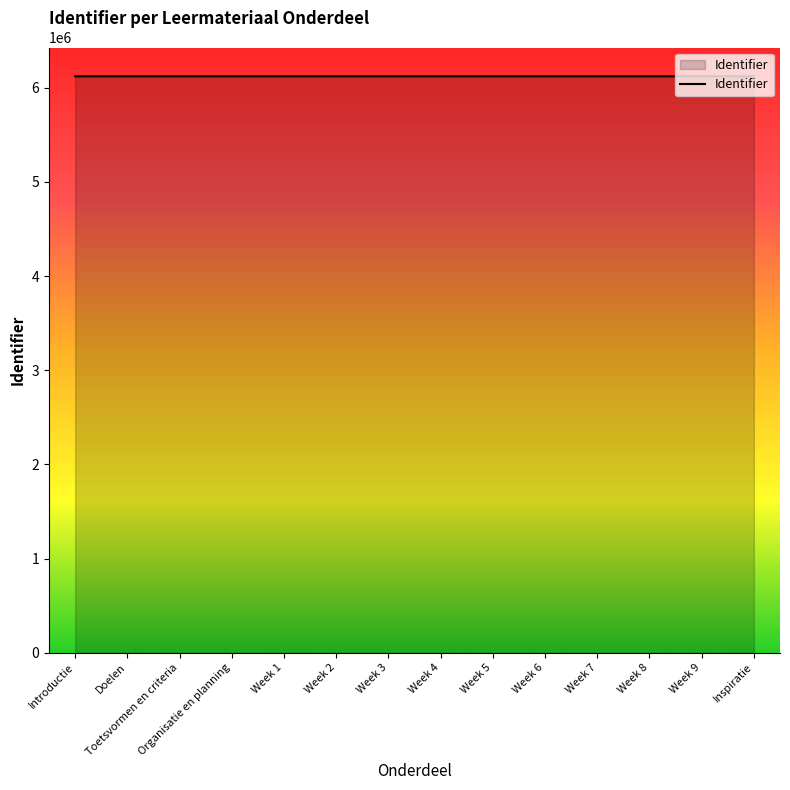

What is the greatest value displayed?

6122176